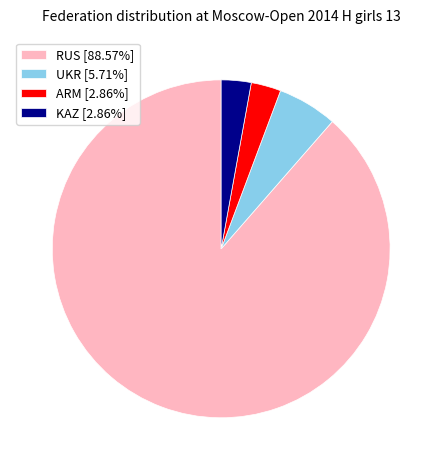

Is RUS [88.57%] the majority of the pie?

Yes